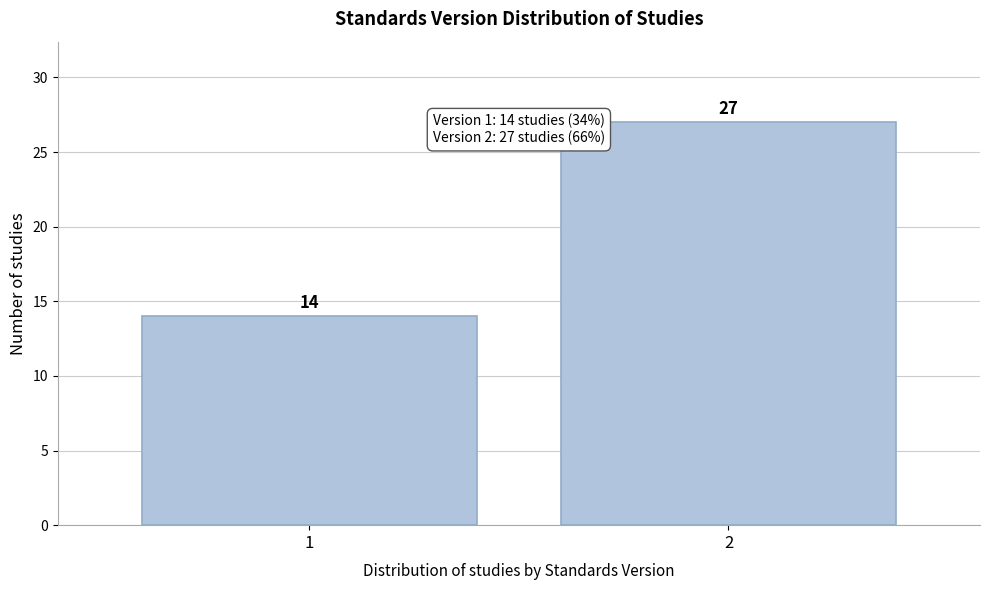

Reading right to left, transcribe all the data shown in this chart.

2=27	1=14